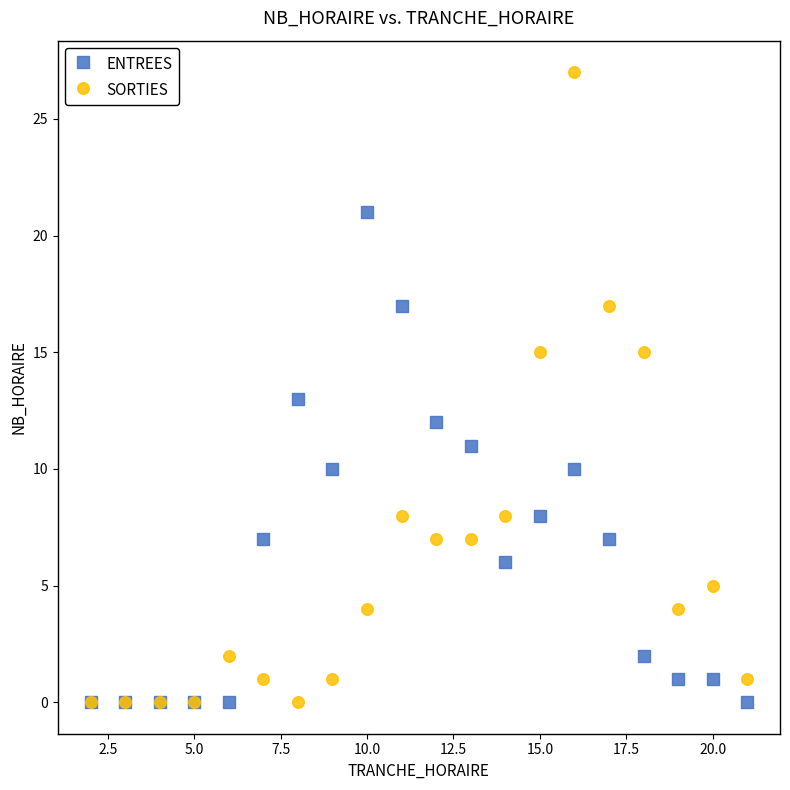

What are all the series names shown in the legend?

ENTREES, SORTIES